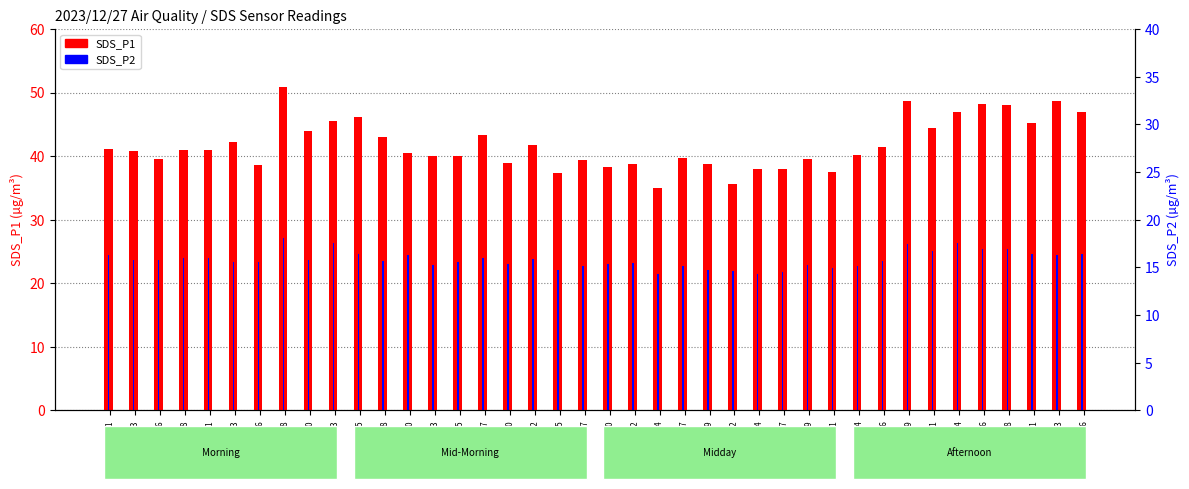

Is it true that SDS_P1 equals 72.8 at 01:16?

False